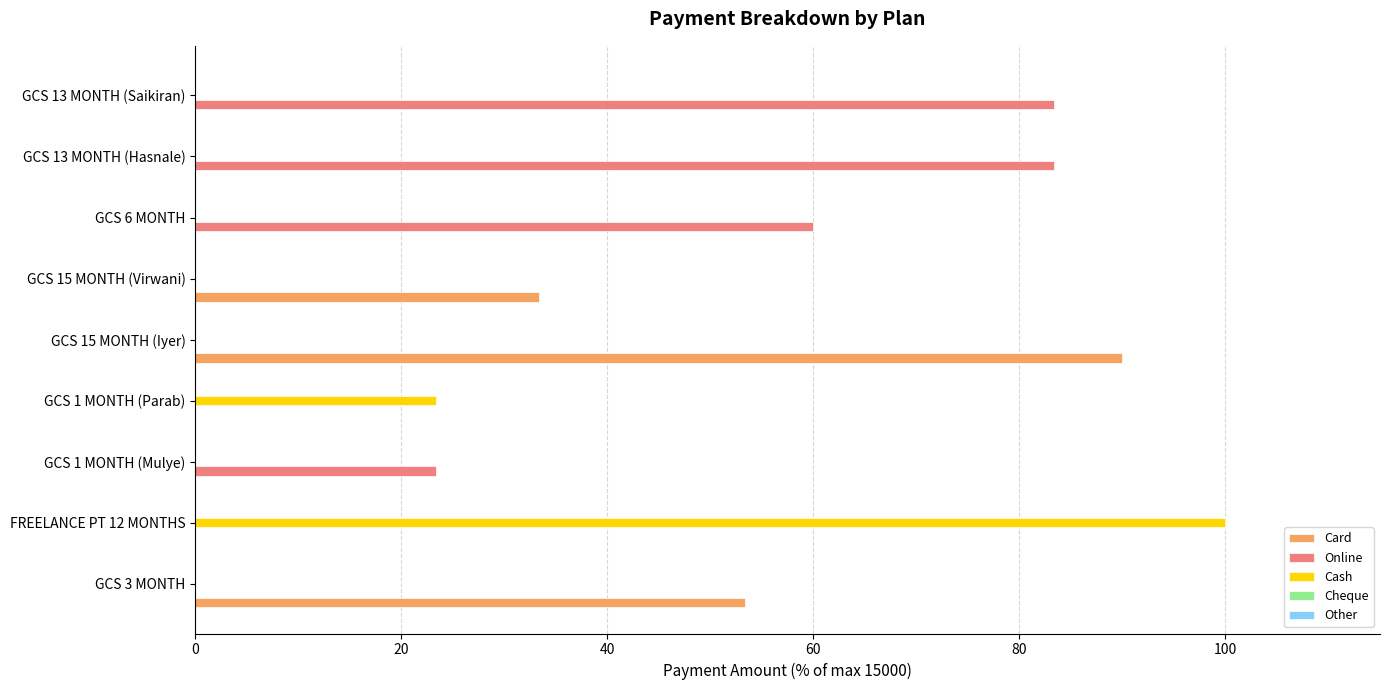

The value of Card at GCS 6 MONTH is -57.4. True or false?

False